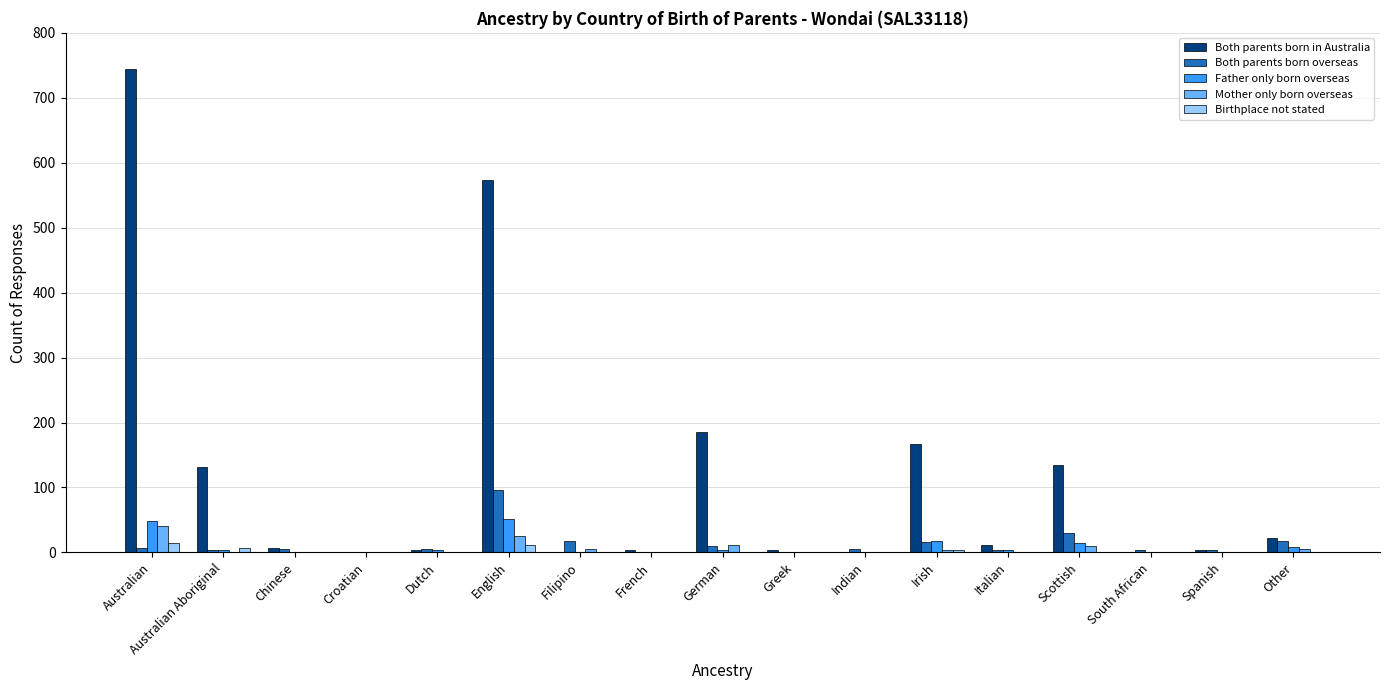

How many data points in Birthplace not stated are above 0?

4